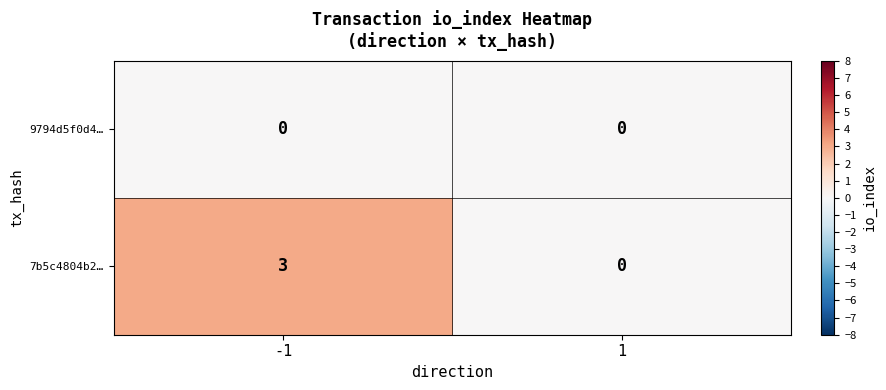

Reading right to left, transcribe all the data shown in this chart.

9794d5f0d4…: 1=0	-1=0
7b5c4804b2…: 1=0	-1=3